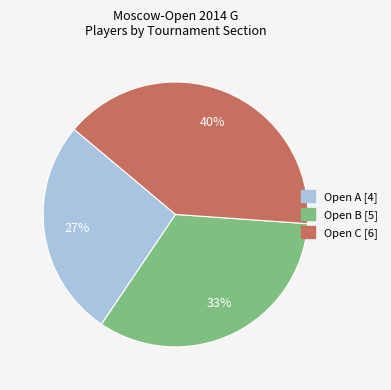

Is there a majority slice in this chart?

No